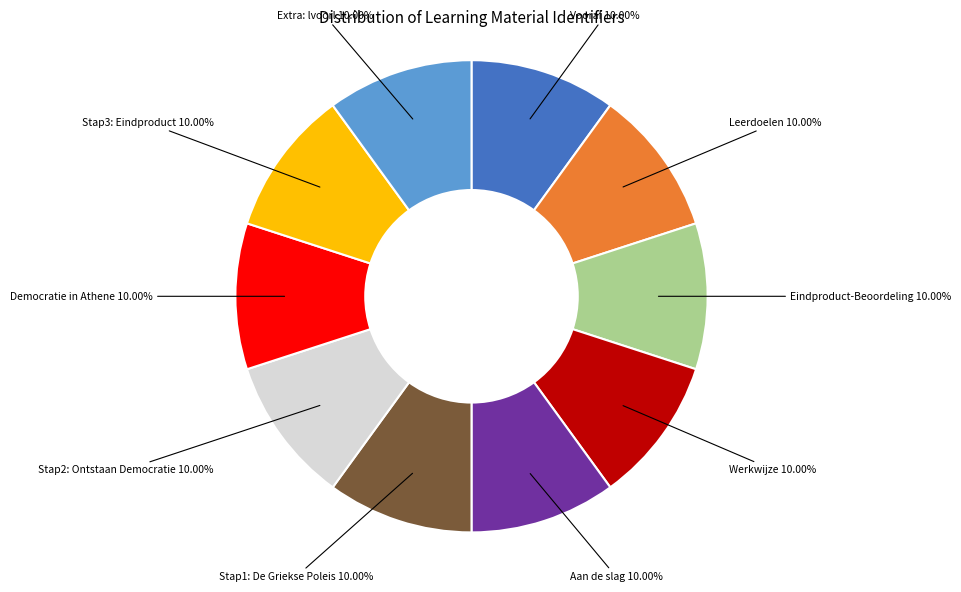

Is there any slice that represents more than half of the pie?

No